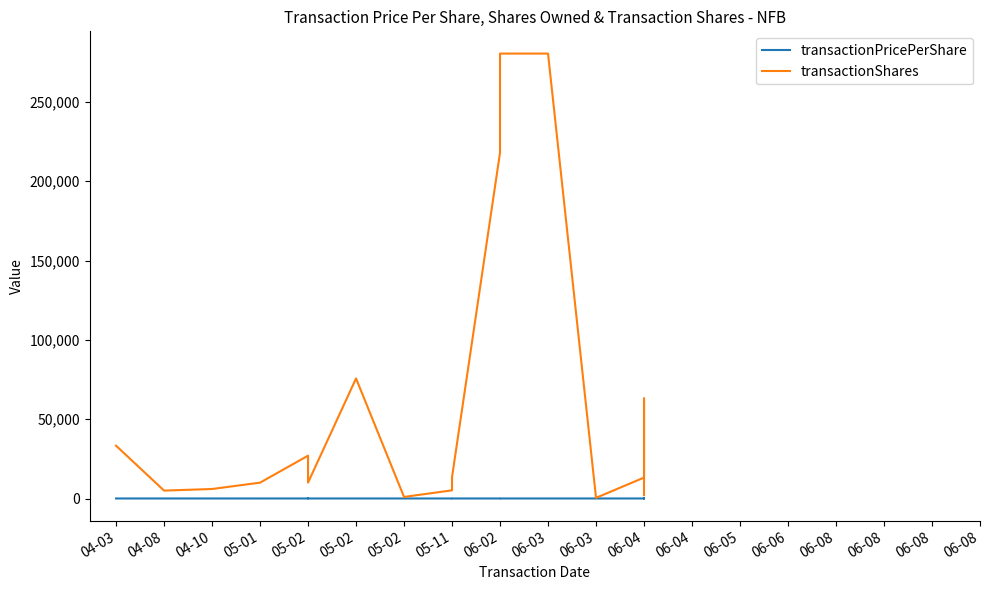

The transactionPricePerShare series shows 42.5 at 06-04. True or false?

True